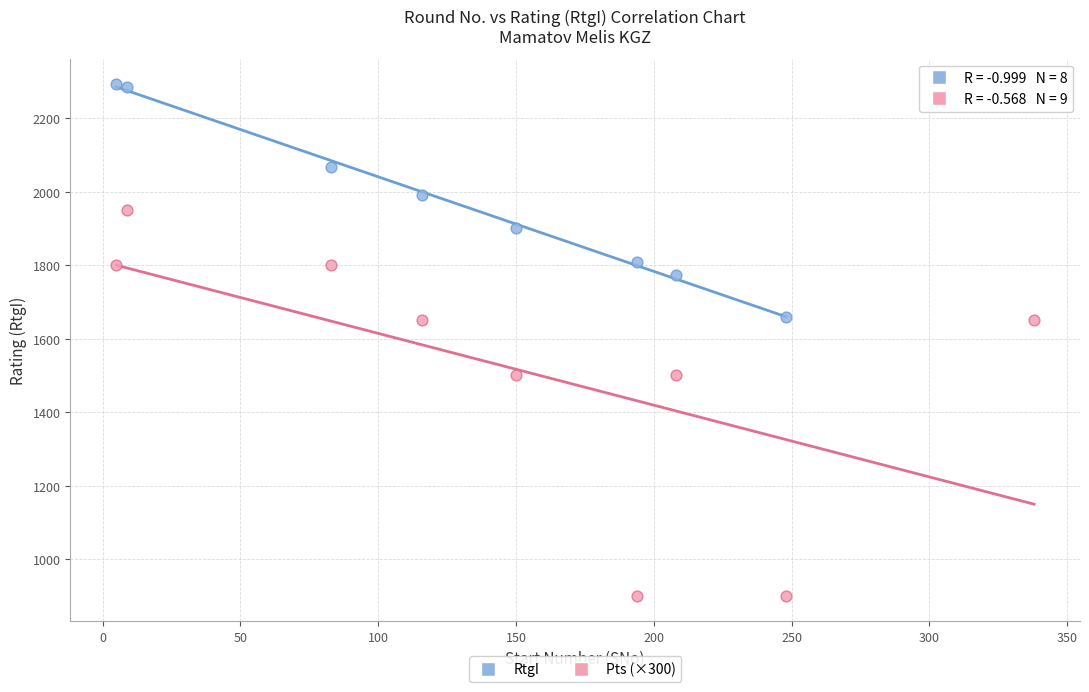

Which series contains the highest Y value?

RtgI